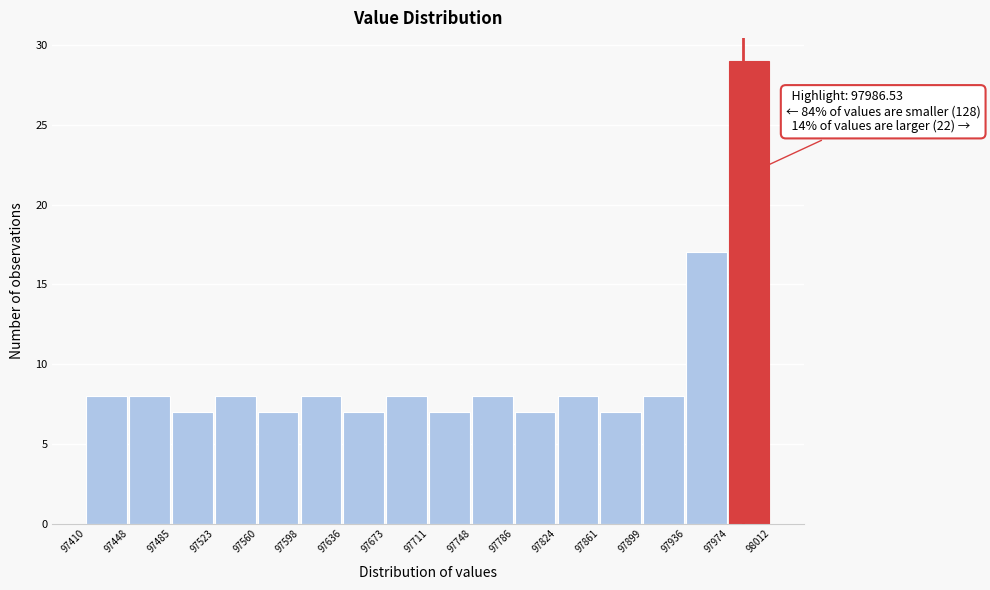

Which range on the x-axis has the tallest bar?

97974 to 98012